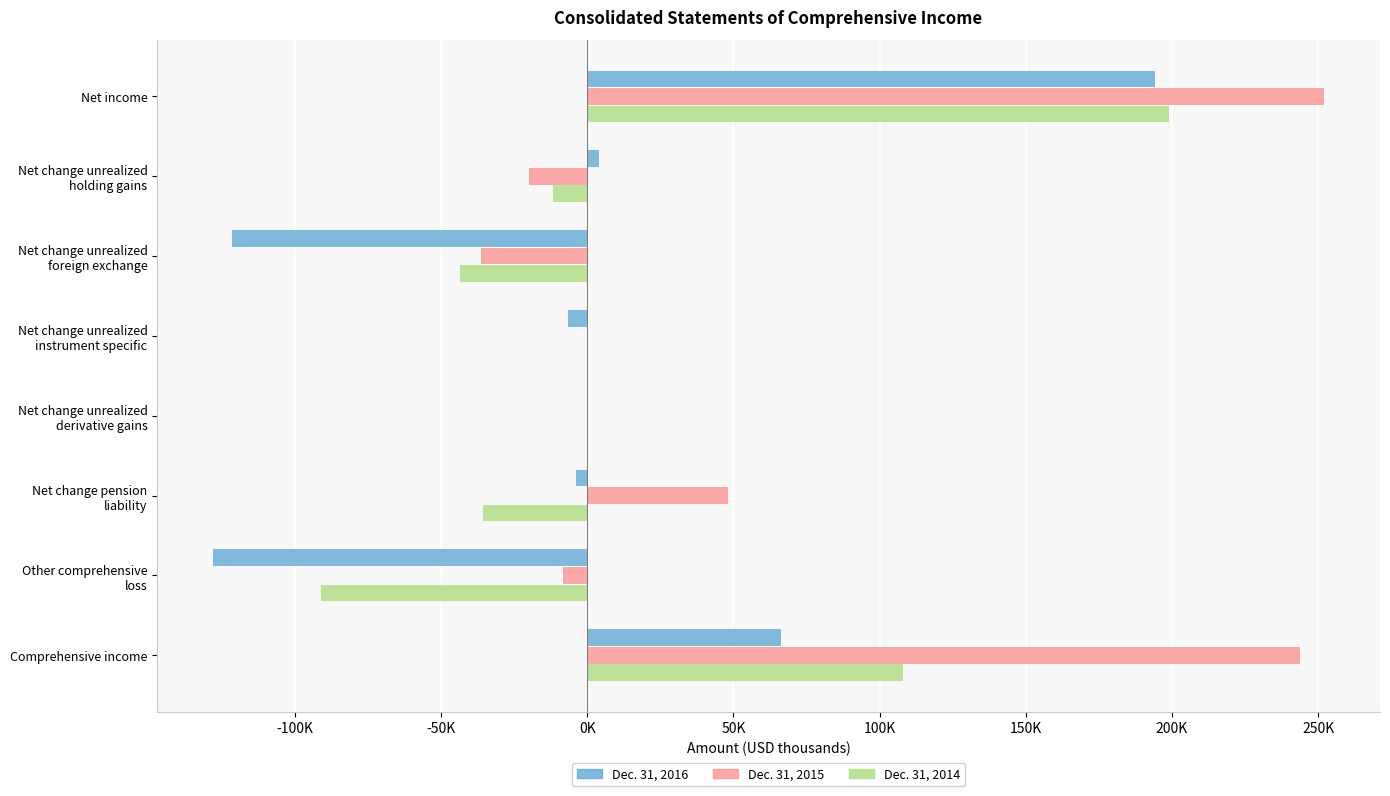

What are all the series names shown in the legend?

Dec. 31, 2016, Dec. 31, 2015, Dec. 31, 2014